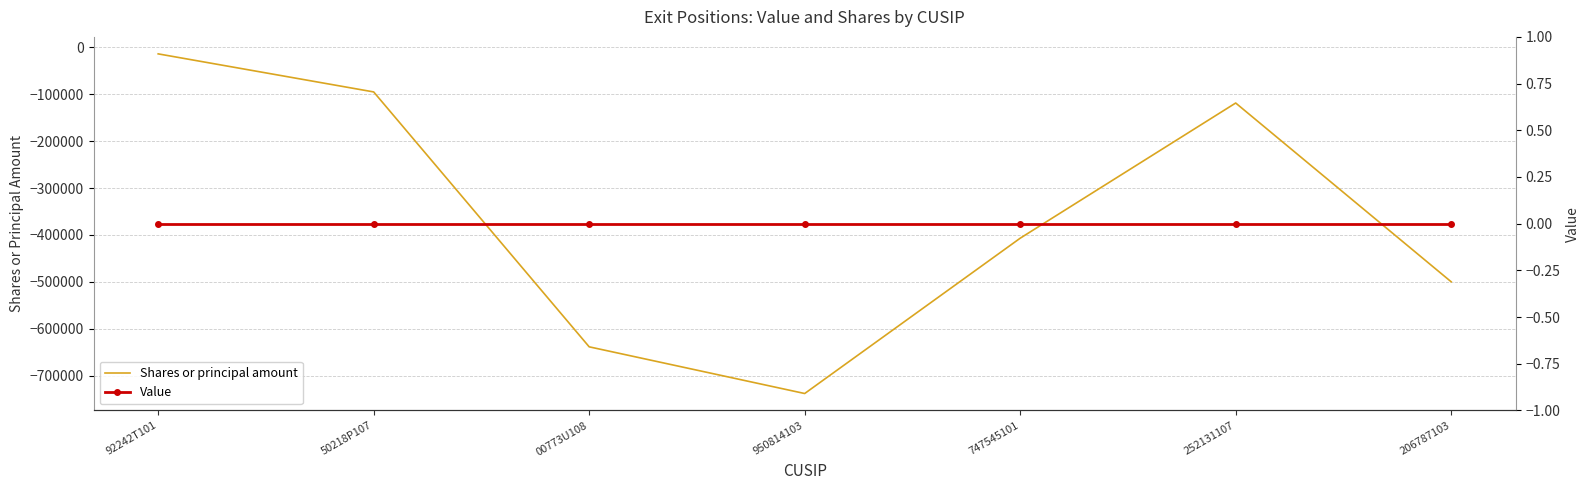

Reading left to right, extract all data points from this chart.

Shares or principal amount: -13700	-94895	-638712	-738318	-406960	-118549	-500000
Value: 0	0	0	0	0	0	0